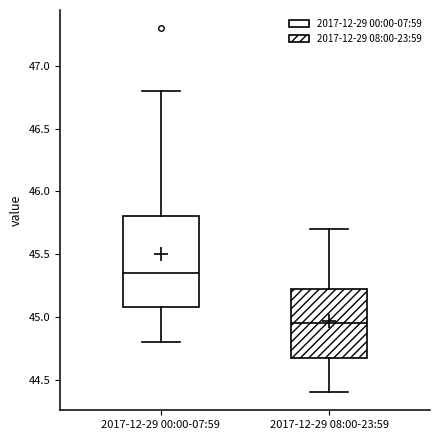

Reading left to right, read every box against the y-axis: the position of its median line, the range the box covers, and the ends of its whiskers. The values are not printed on the chart, so give them approximately, as read against the axis.

2017-12-29 00:00-07:59: median 45.35, box 45.10 to 45.80, whiskers 44.80 to 46.80
2017-12-29 08:00-23:59: median 44.95, box 44.70 to 45.25, whiskers 44.40 to 45.70